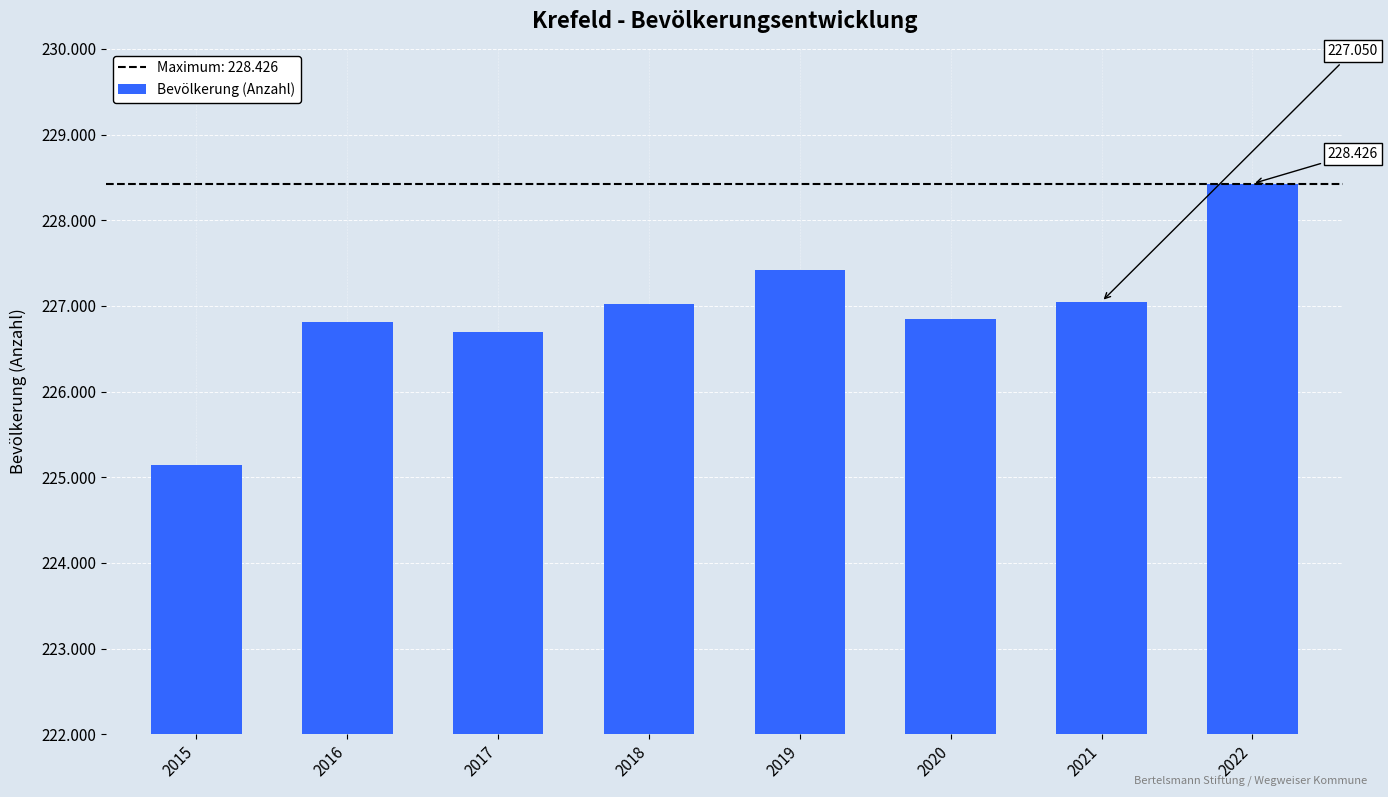

Count the number of categories in the chart.

8